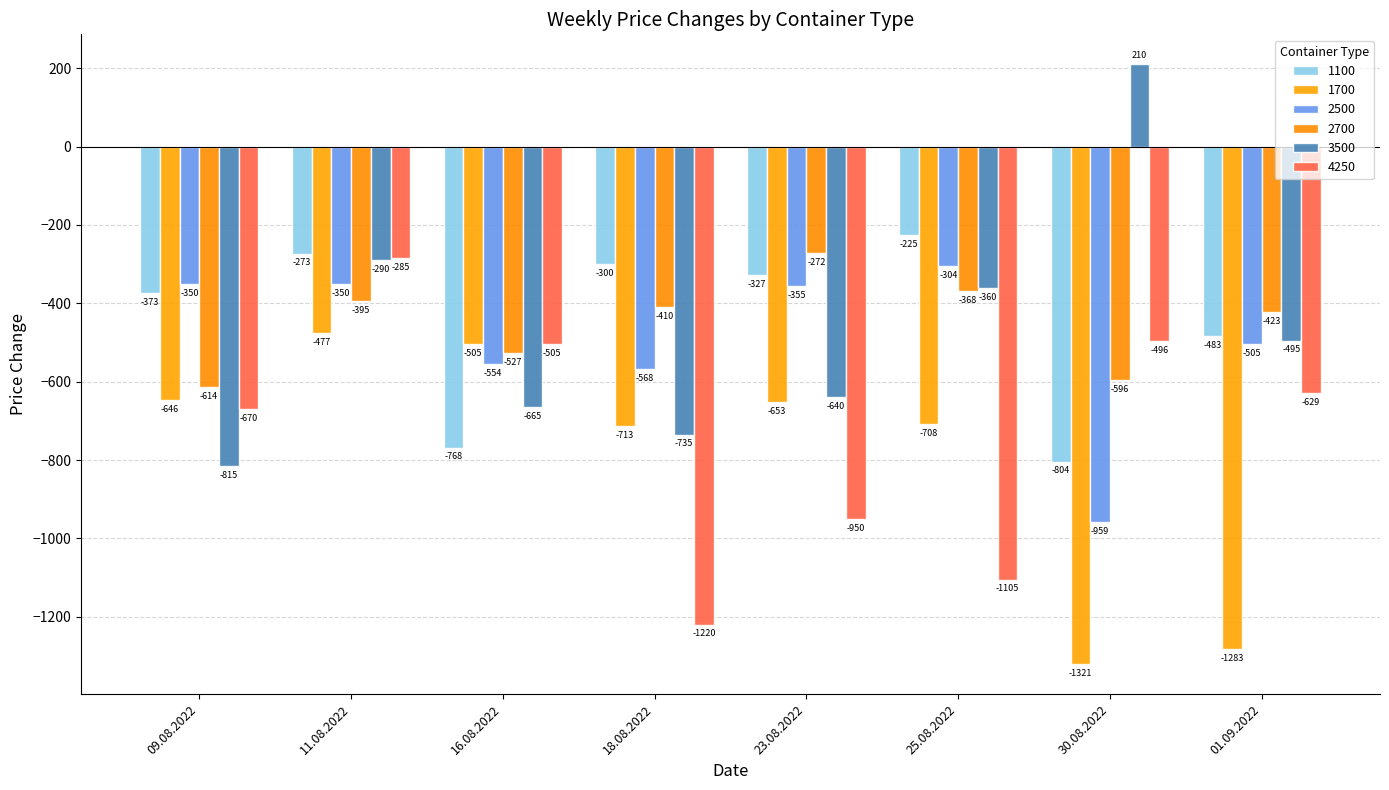

The 1100 series shows -385 at 25.08.2022. True or false?

False